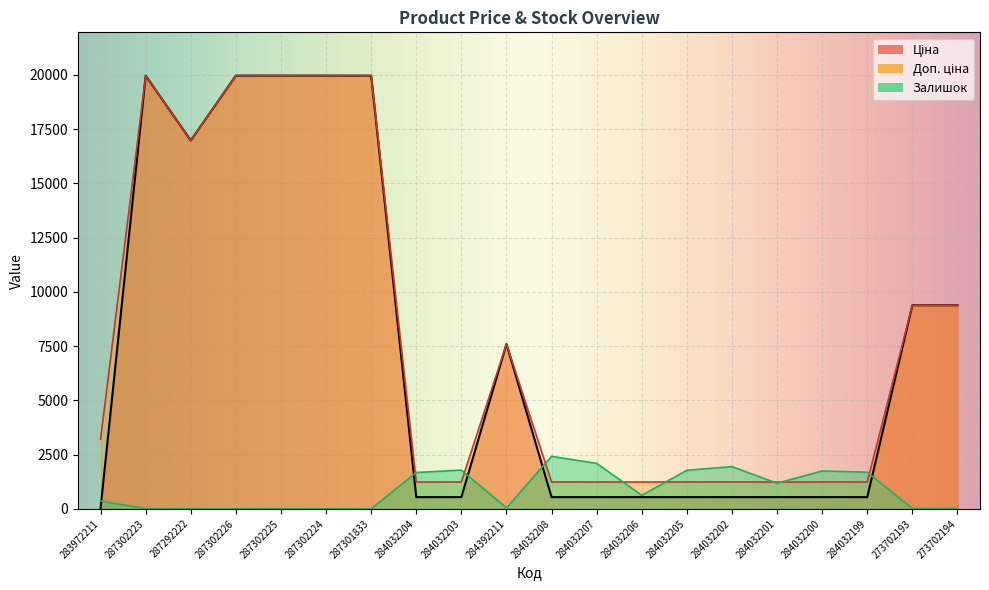

Which has a higher value, 284032206 or 283972211?

284032206